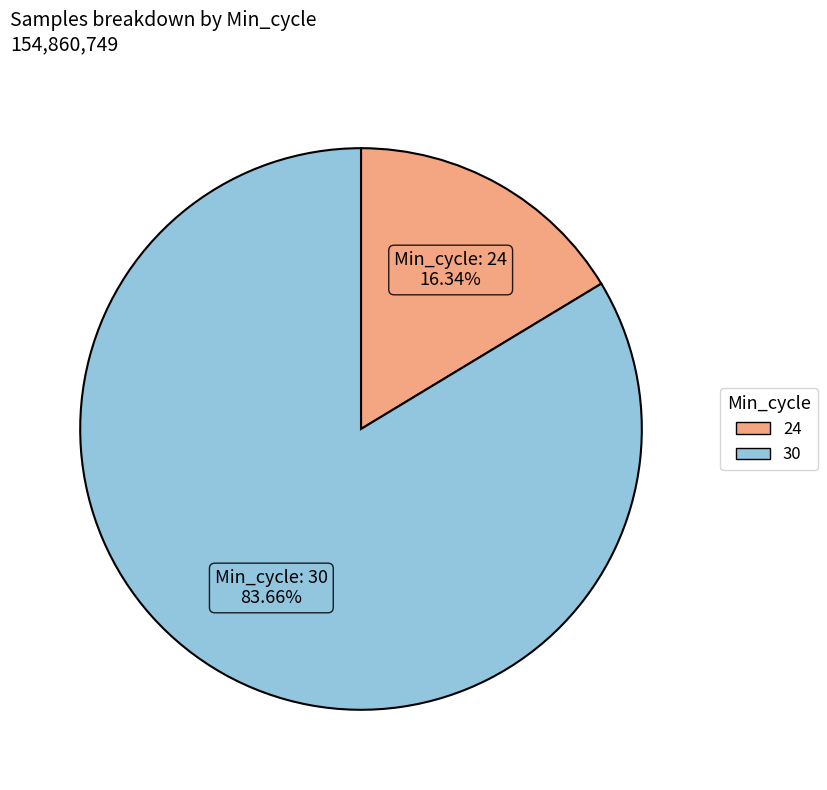

Rank the categories by value from highest to lowest.

30, 24